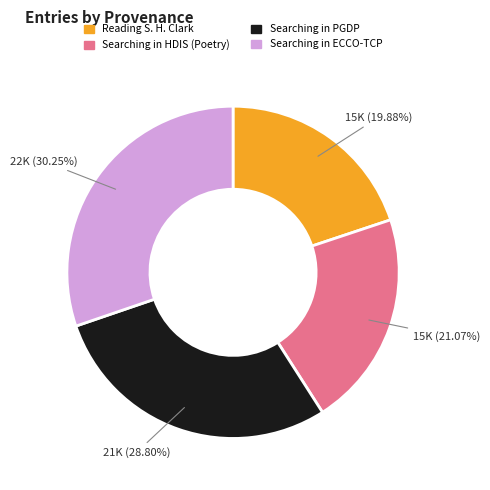

To the nearest percent, what percentage of the pie is Reading S. H. Clark?

20%